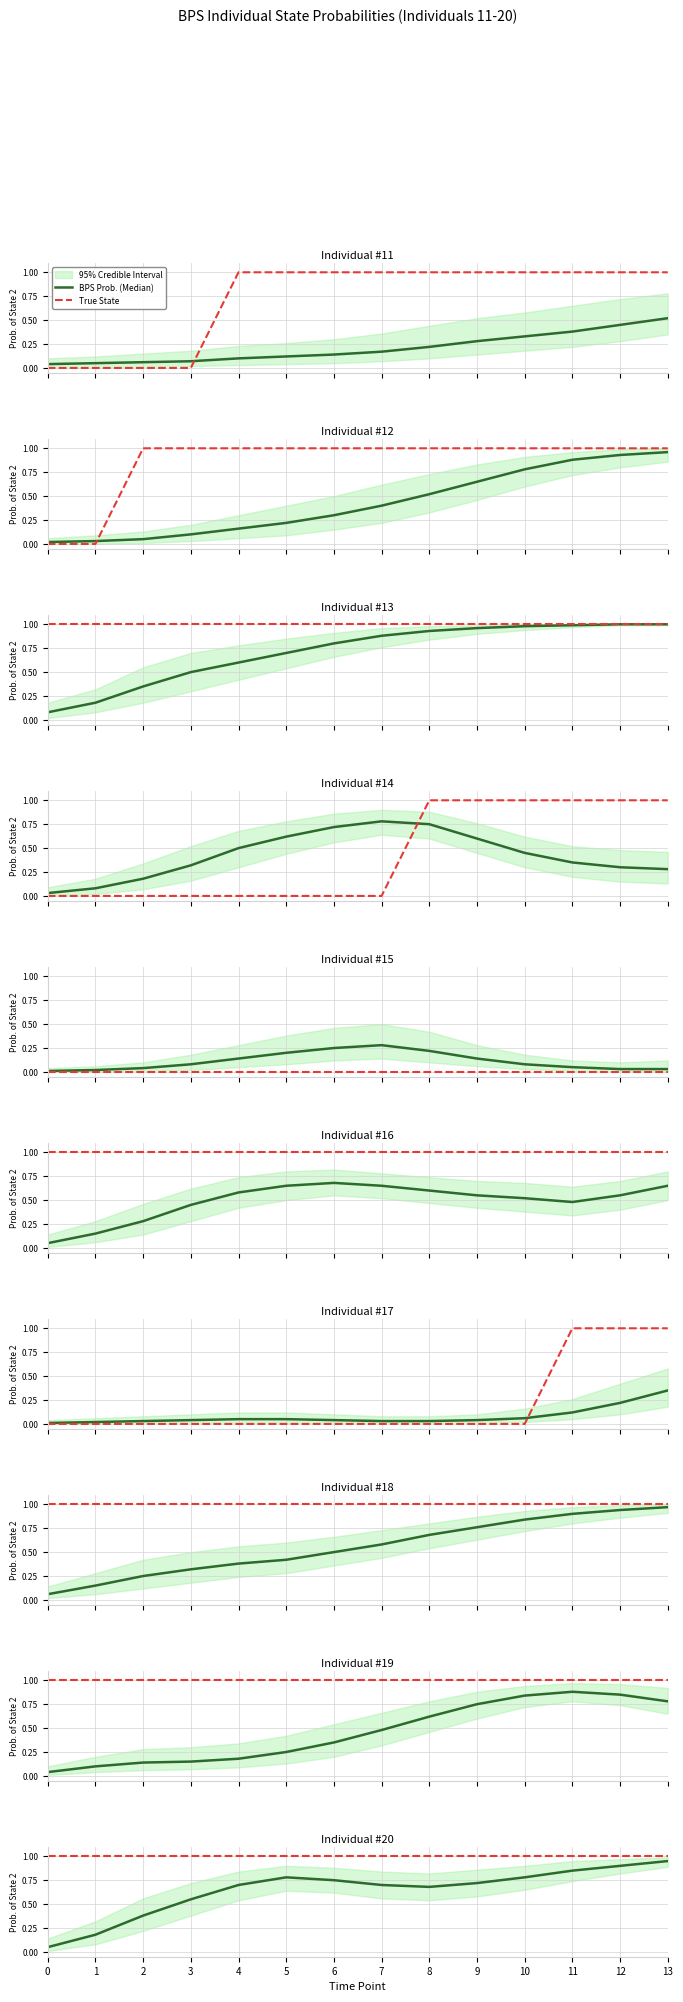

What is the value of the BPS Prob. (Median) point at the 3rd from the left?

0.4